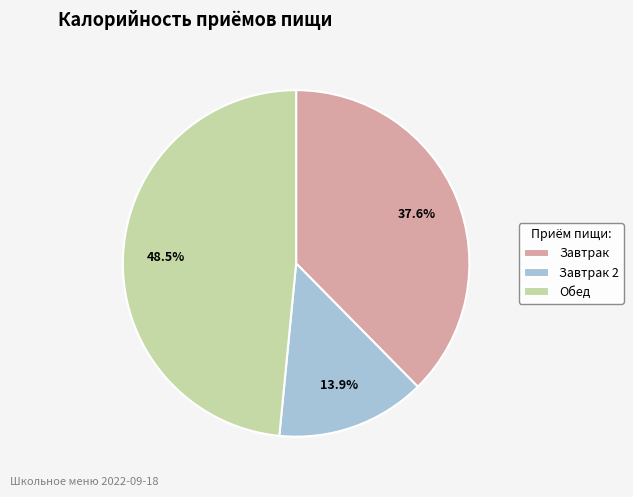

To the nearest percent, what is the average slice percentage?

33%